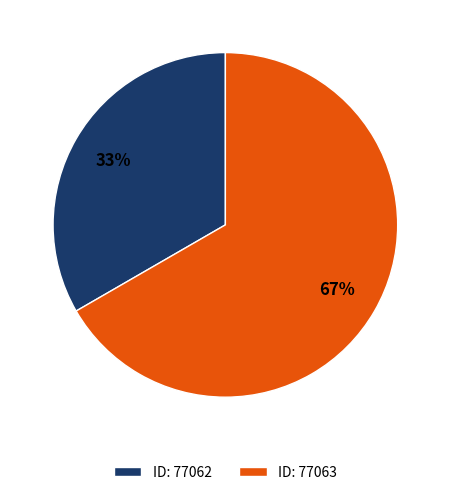

Is there any slice that represents more than half of the pie?

Yes